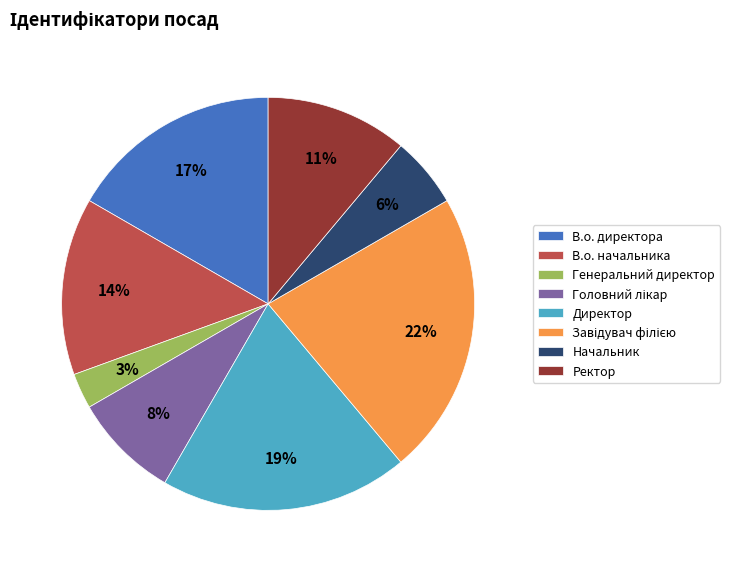

Is Начальник the majority of the pie?

No